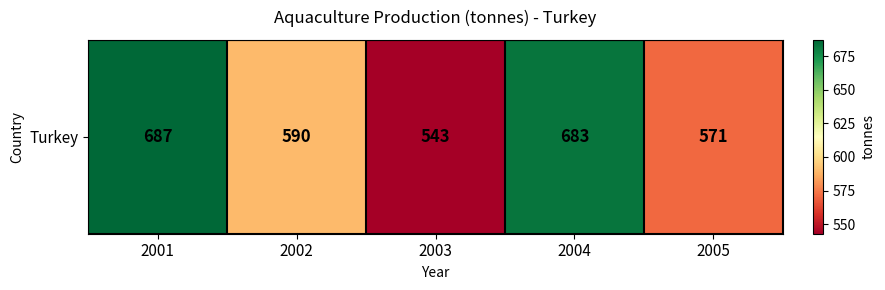

What is the ratio of the value at 2001 to the value at 2005?

1.2